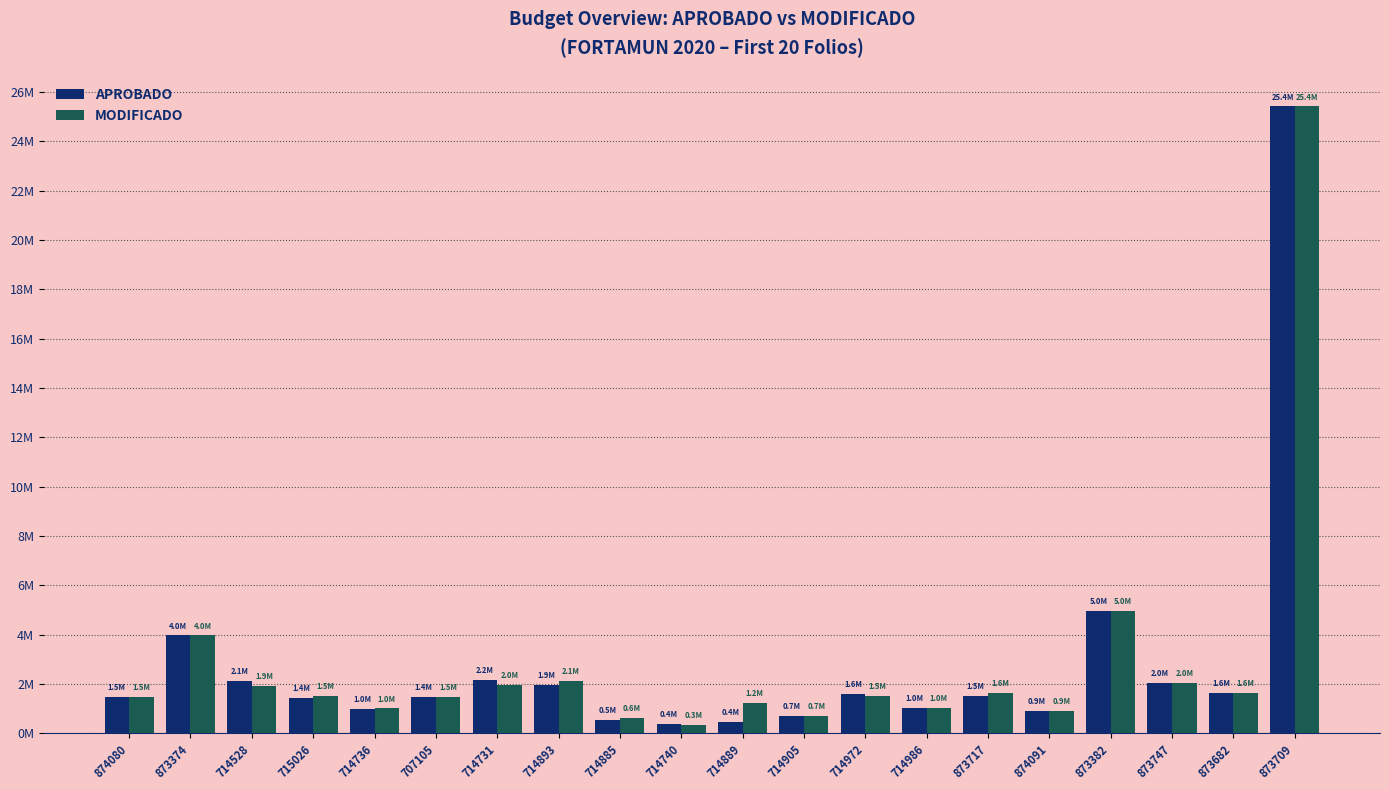

Reading right to left, extract all data points from this chart.

APROBADO: 873709=25415029.3	873682=1613306.3	873747=2017857.5	873382=4958032.6	874091=902008.5	873717=1507458.4	714986=1015528.0	714972=1573419.2	714905=691152.3	714889=449854.5	714740=367970.3	714885=526296.2	714893=1936034.1	714731=2151951.2	707105=1449961.7	714736=999391.6	715026=1410710.3	714528=2100000.0	873374=3961238.0	874080=1452801.0
MODIFICADO: 873709=25415029.3	873682=1613306.3	873747=2017857.5	873382=4958032.6	874091=902008.5	873717=1630486.1	714986=1015528.0	714972=1491464.6	714905=713048.2	714889=1232437.6	714740=323649.2	714885=626890.1	714893=2110835.3	714731=1958861.6	707105=1473678.7	714736=1000000.0	715026=1492665.0	714528=1923999.0	873374=3961238.0	874080=1452801.0